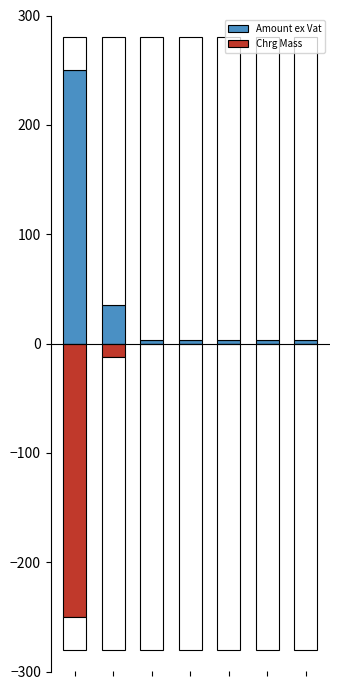

At how many categories does at least one series exceed -238?

7